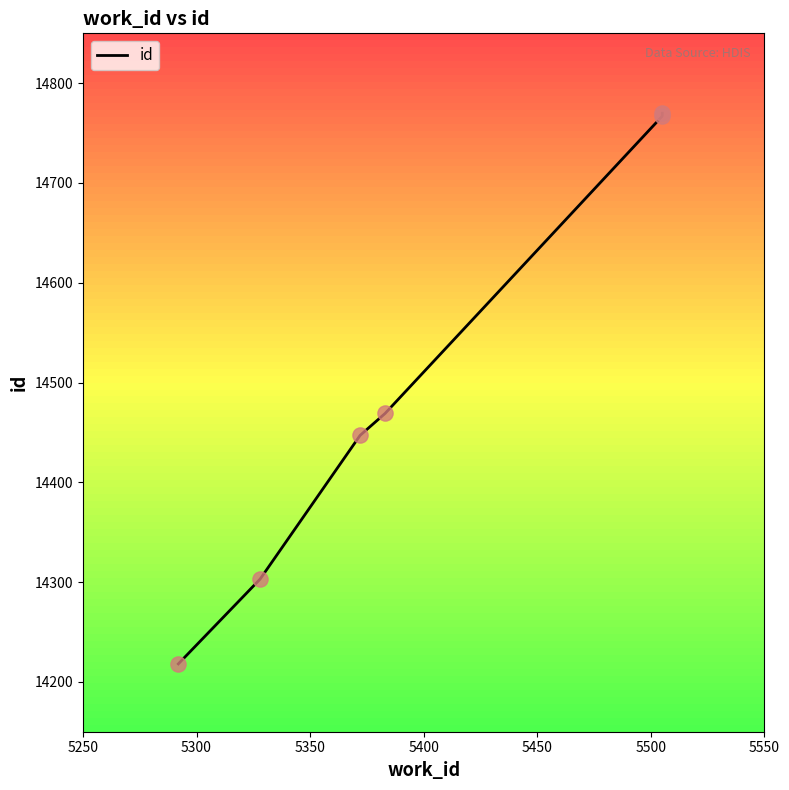

Which has a higher value, 5500 or 5450?

5500